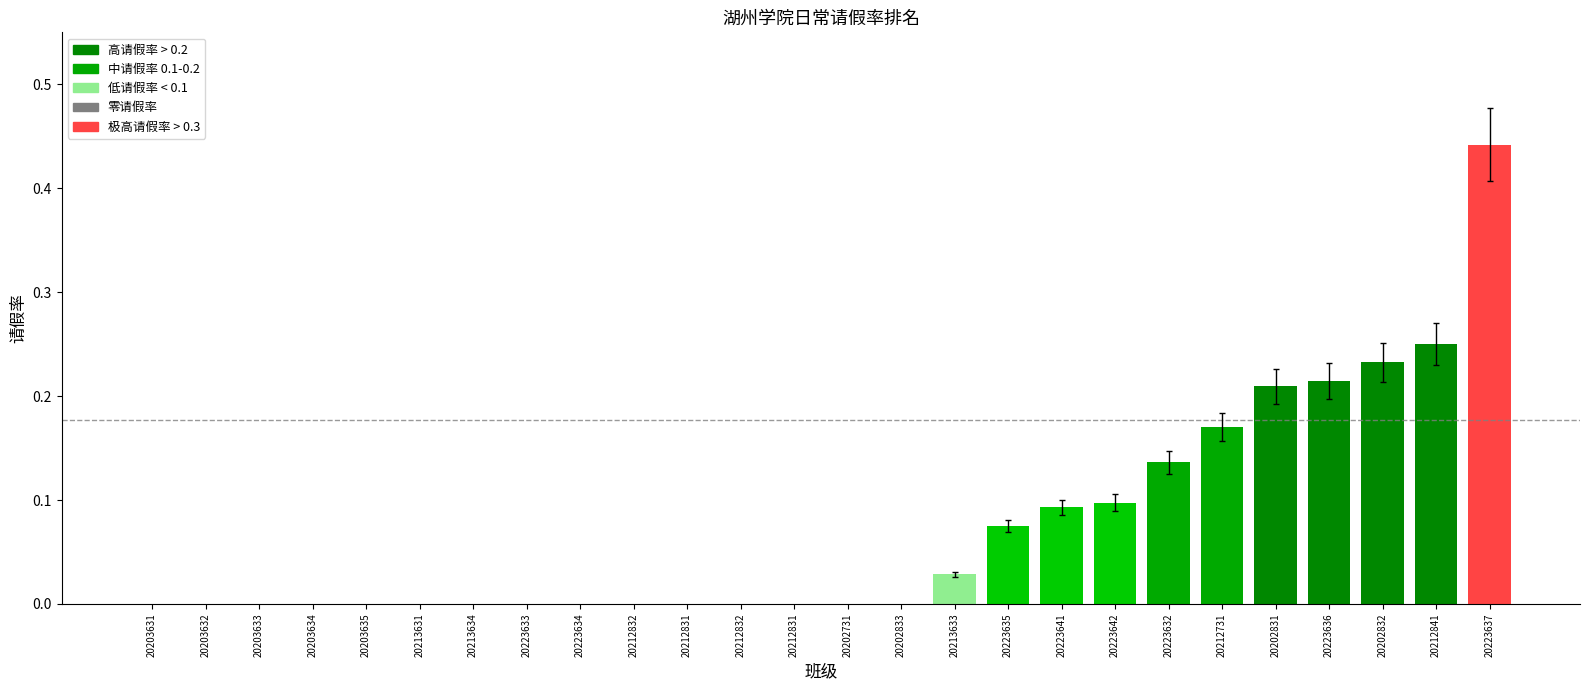

Where is the data nearest to the value 0?

20203631